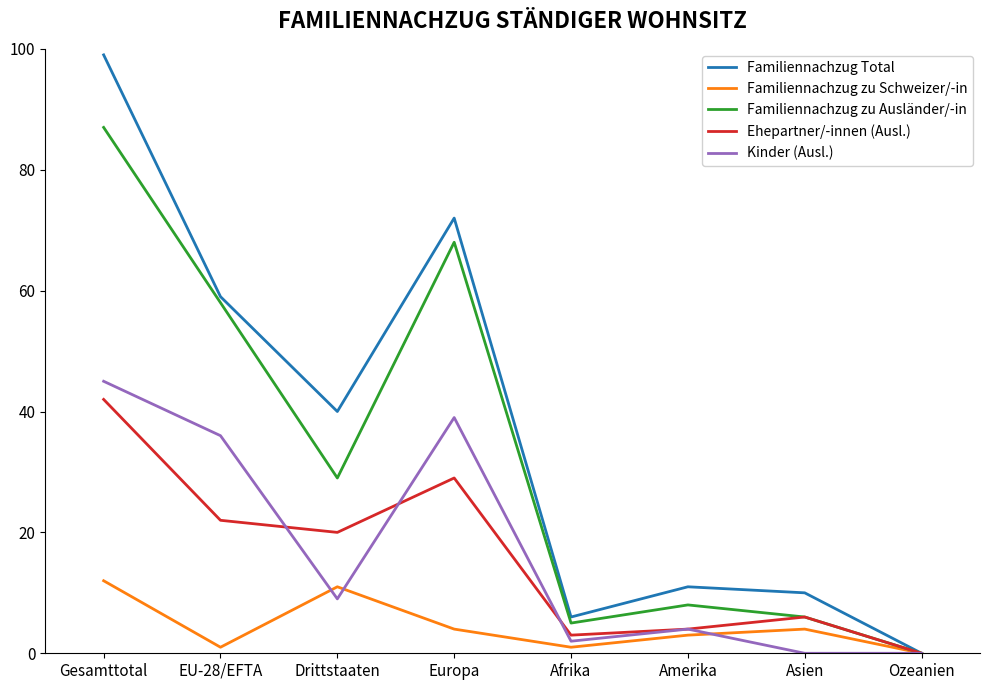

What position from the right is Asien?

2